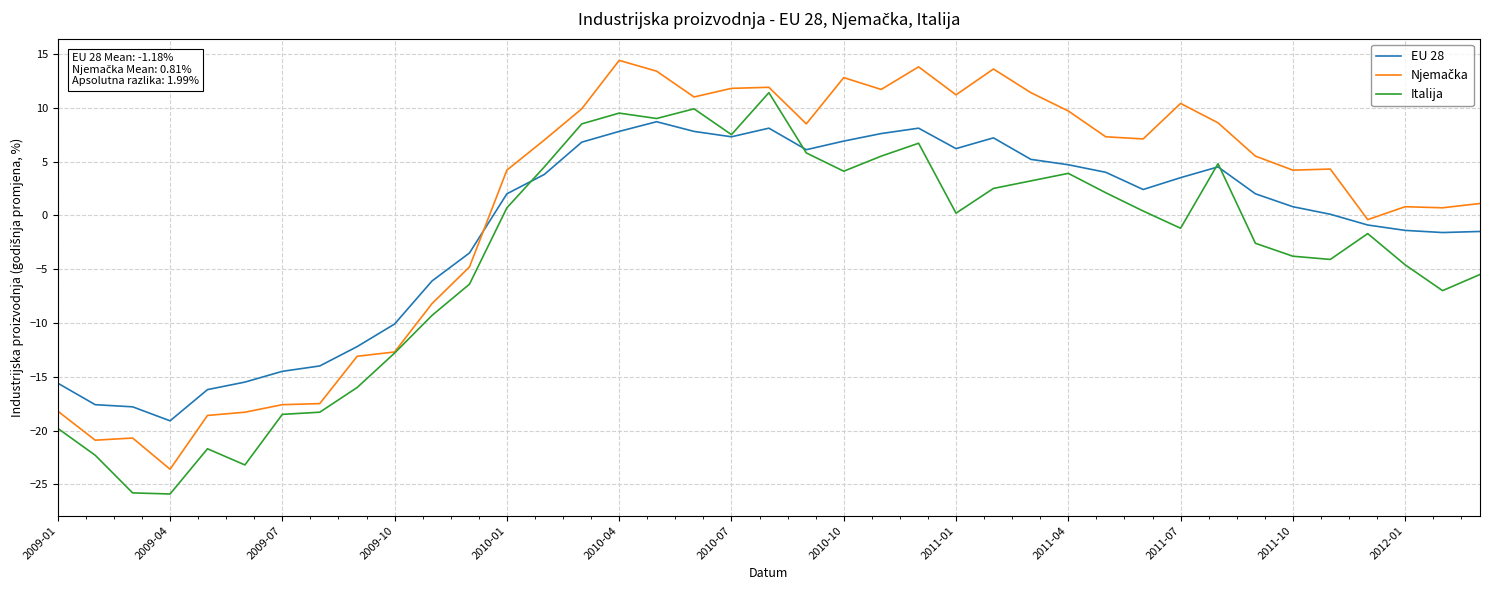

Count the number of data series in this chart.

3